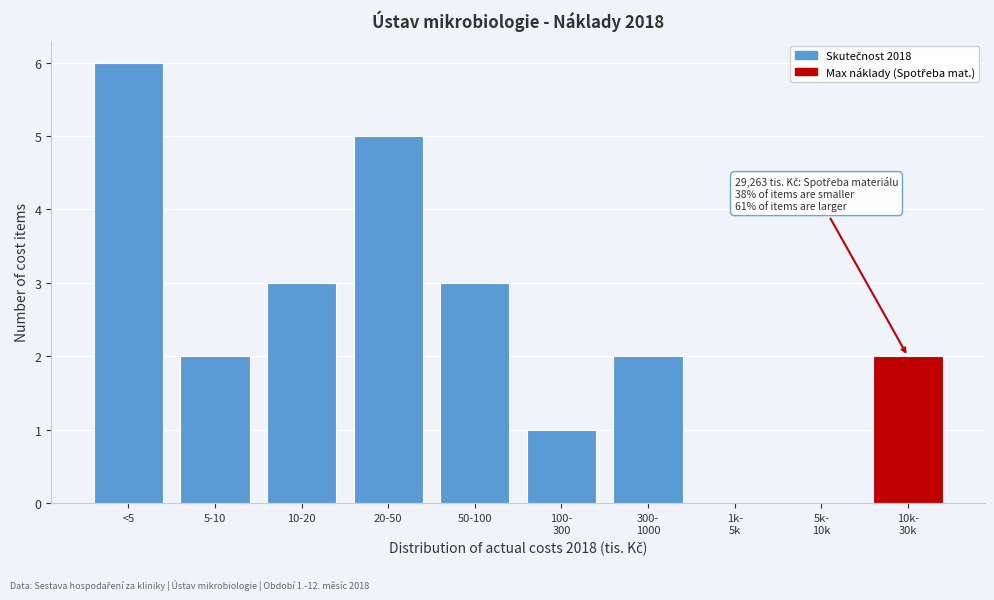

What is the sum of all values?

24